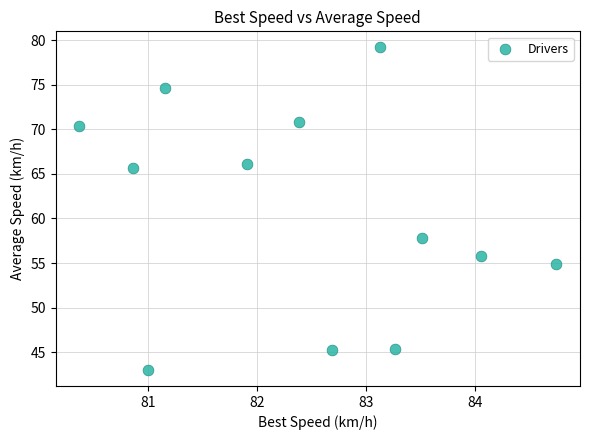

What Y value in the scatter plot is closest to 61?

57.8